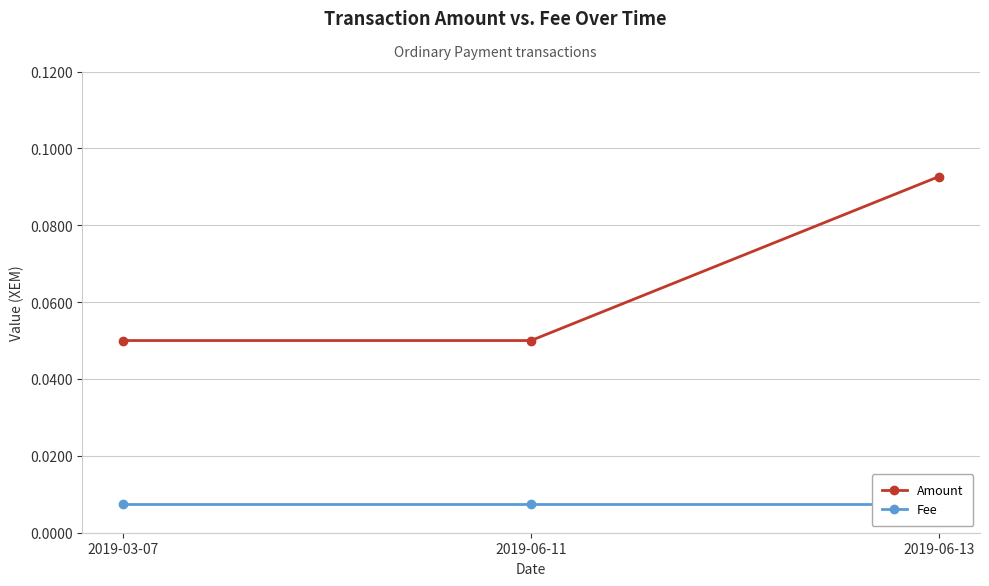

Where is Amount nearest to the value 0?

2019-03-07